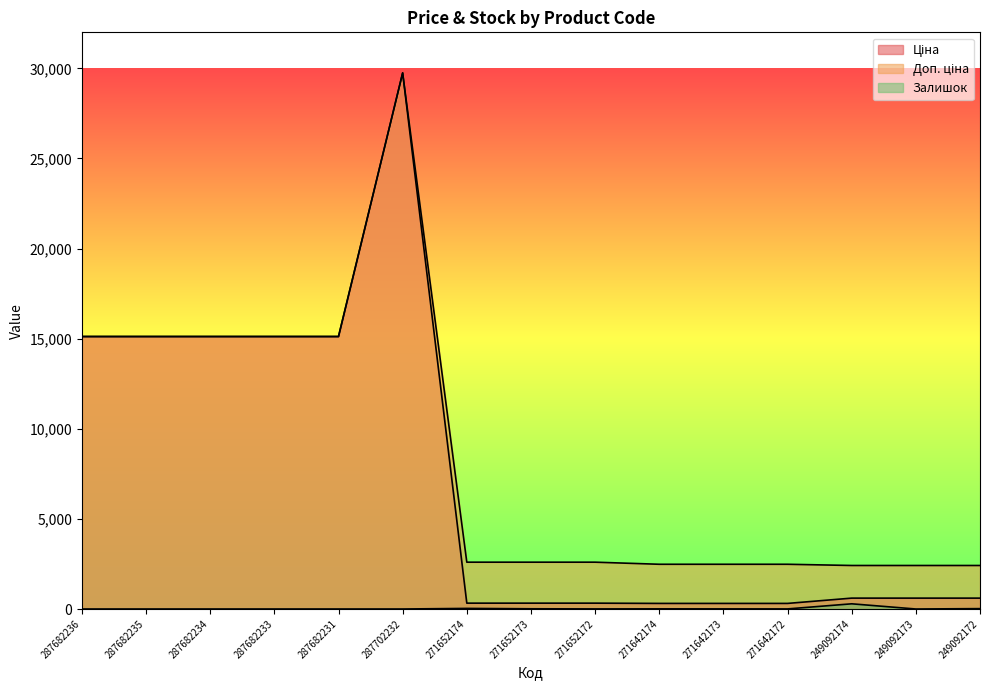

Reading left to right, extract all data points from this chart.

Ціна: 15120.0	15120.0	15120.0	15120.0	15120.0	29747.2	324.8	324.8	324.8	310.3	310.3	310.3	603.7	603.7	603.7
Доп. ціна: 15120.0	15120.0	15120.0	15120.0	15120.0	29747.2	2598.3	2598.3	2598.3	2482.4	2482.4	2482.4	2414.8	2414.8	2414.8
Залишок: 0.0	0.0	0.0	0.0	0.0	0.0	33.0	12.0	5.0	9.0	7.0	5.0	288.0	0.0	21.0